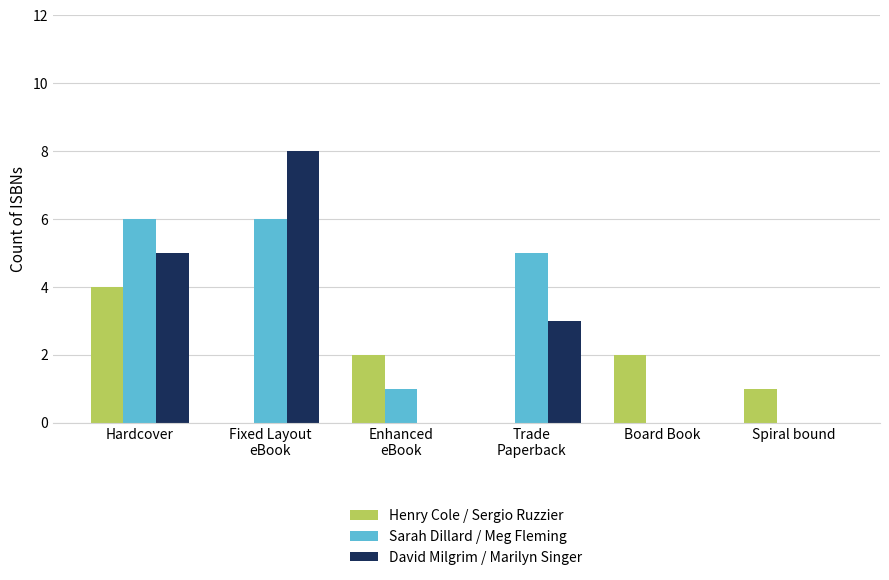

Are the bars grouped side by side (vs. stacked)?

Yes